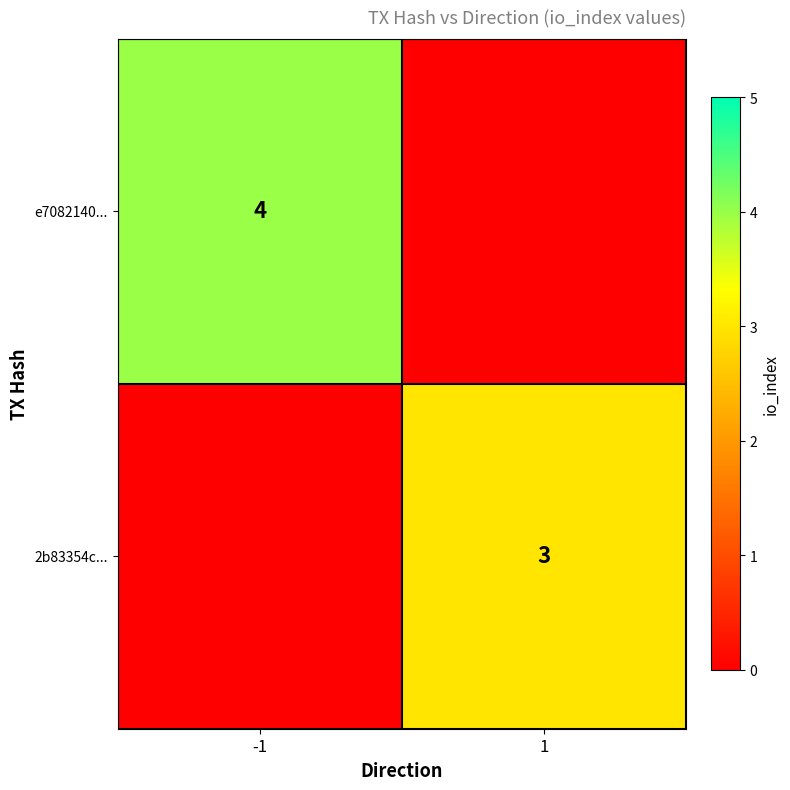

The value of e7082140... at -1 is 4. True or false?

True